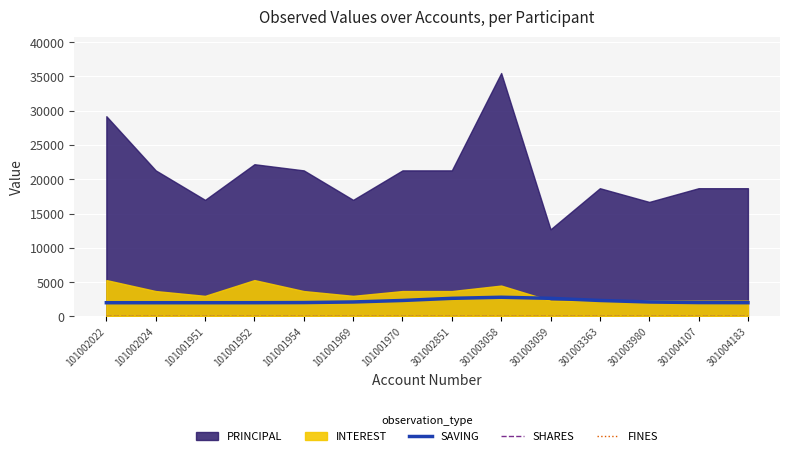

At which category is the sum across all series the highest?

301003058